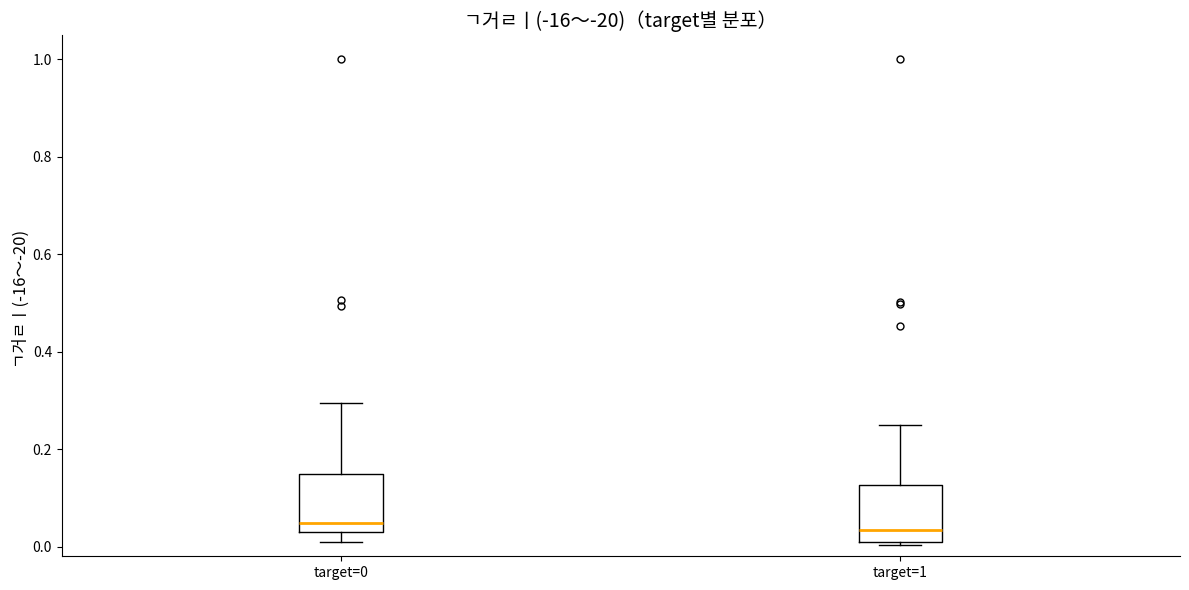

Where does the upper whisker of the box for target=1 end on the y-axis? The values are not printed on the chart, so give them approximately, as read against the axis.

0.24